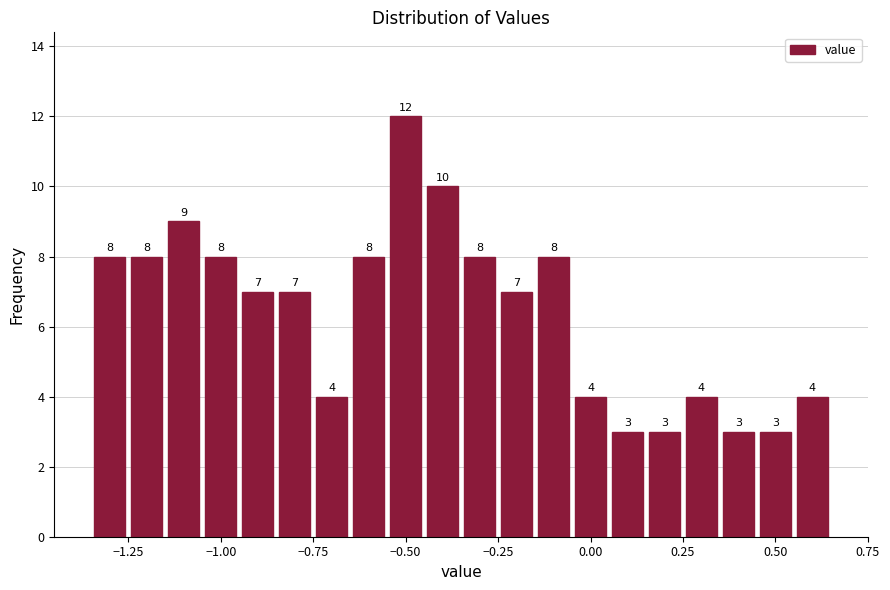

Read against the x-axis, roughly where is the centre of the tallest bar?

-0.50